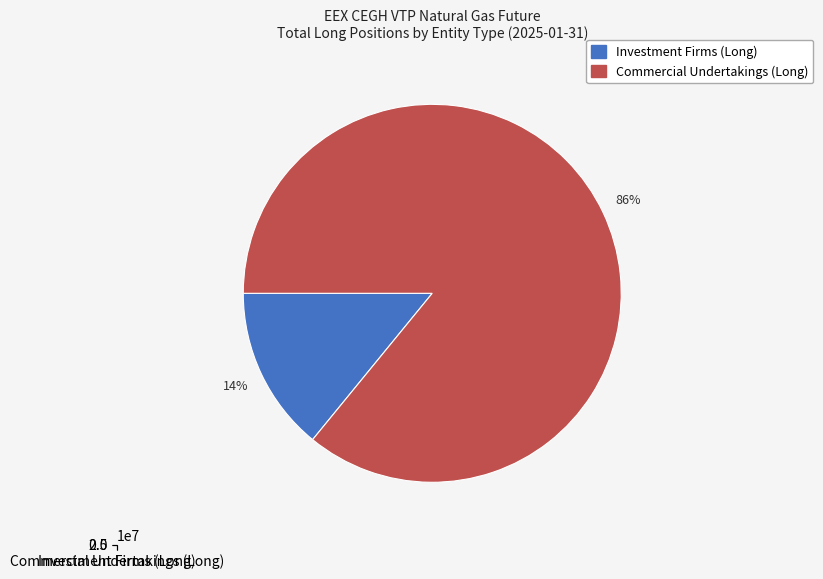

To the nearest percent, what portion does Investment Firms (Long) represent?

14%